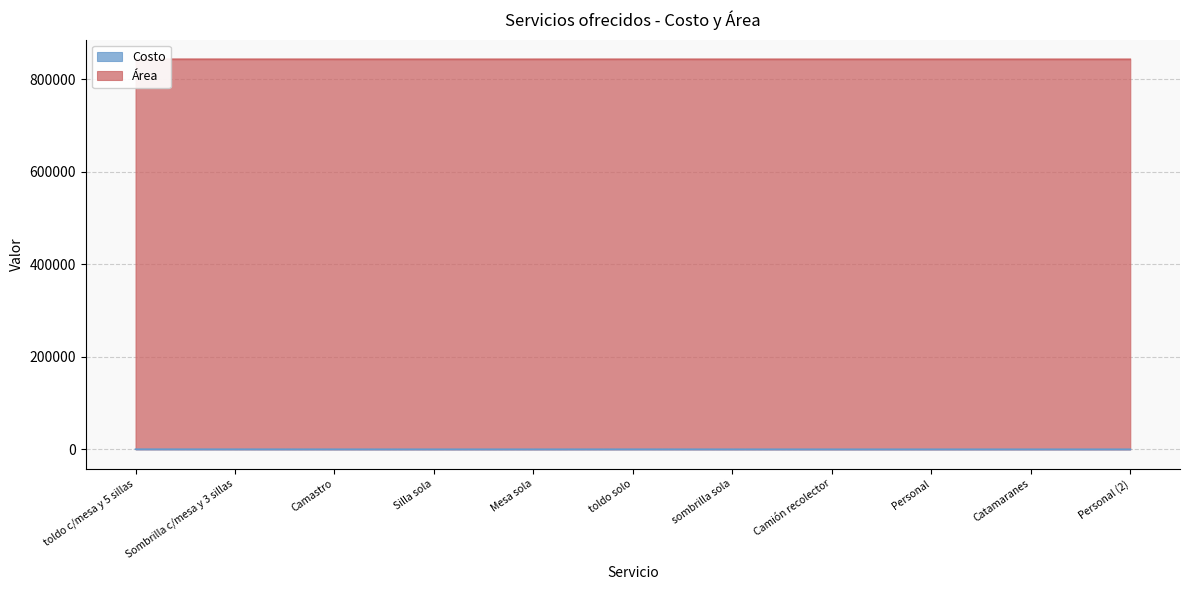

What is the maximum value shown in the chart?

140